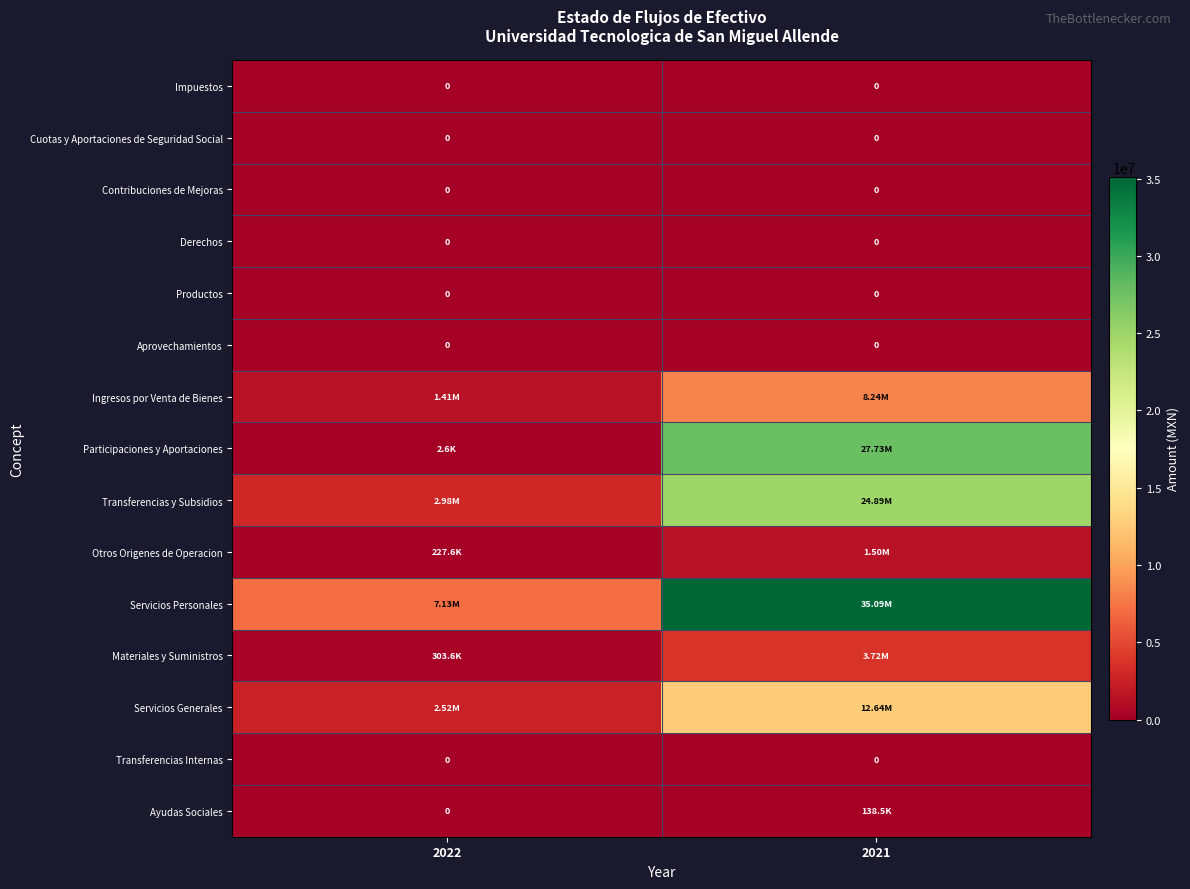

Which series changed the most between 2022 and 2021?

Servicios Personales